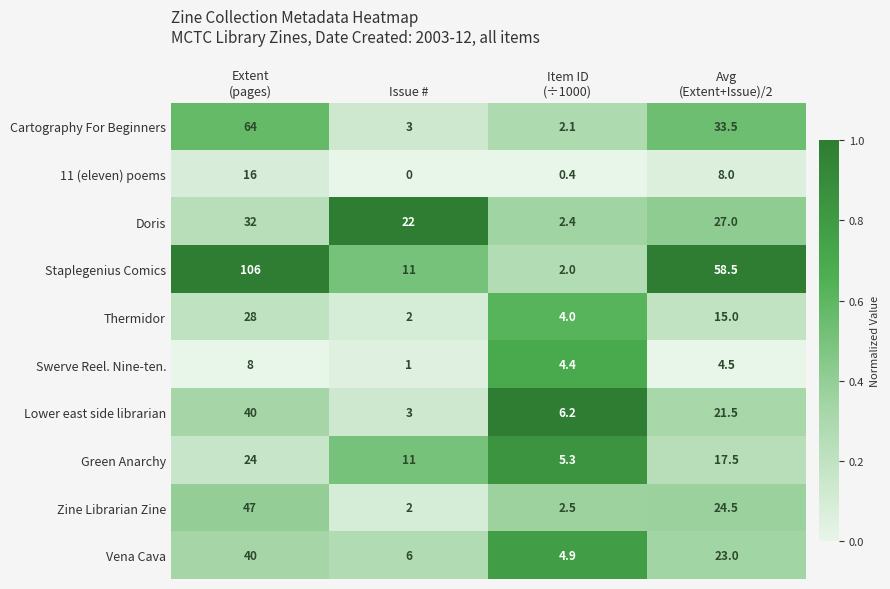

Which series has the largest total across all categories?

Staplegenius Comics